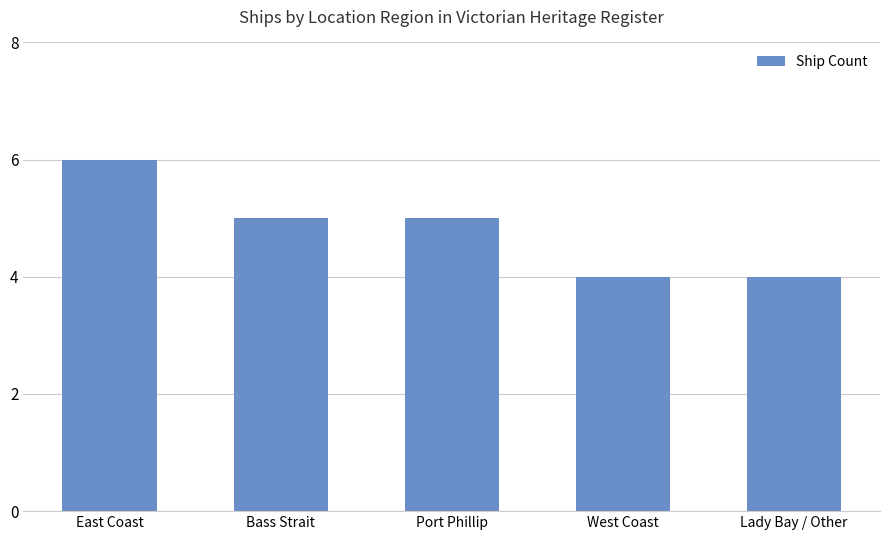

What is the difference between the maximum and second lowest values?

2